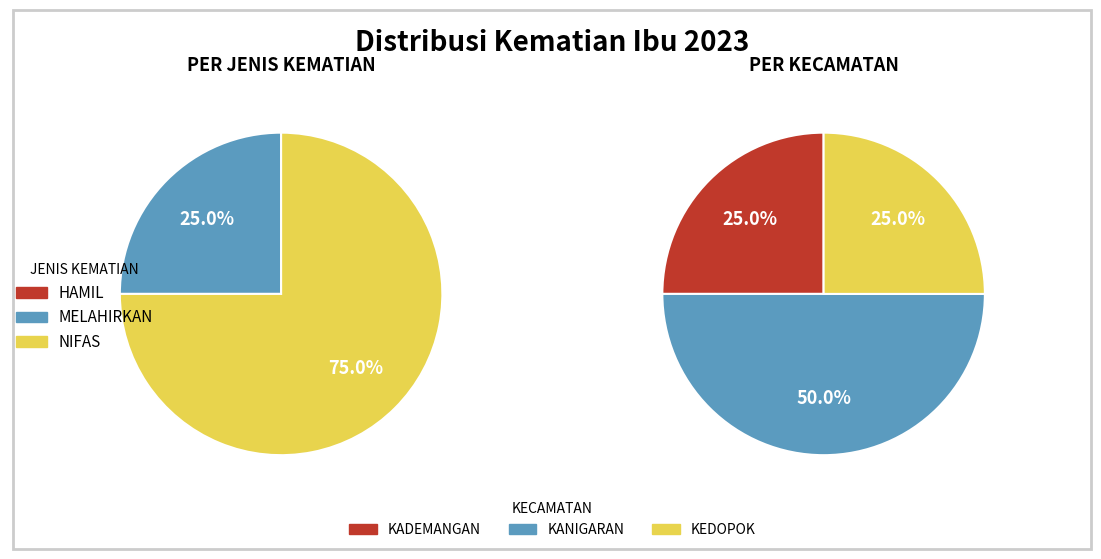

The Wonoasih slice represents 0% of the pie. True or false?

True